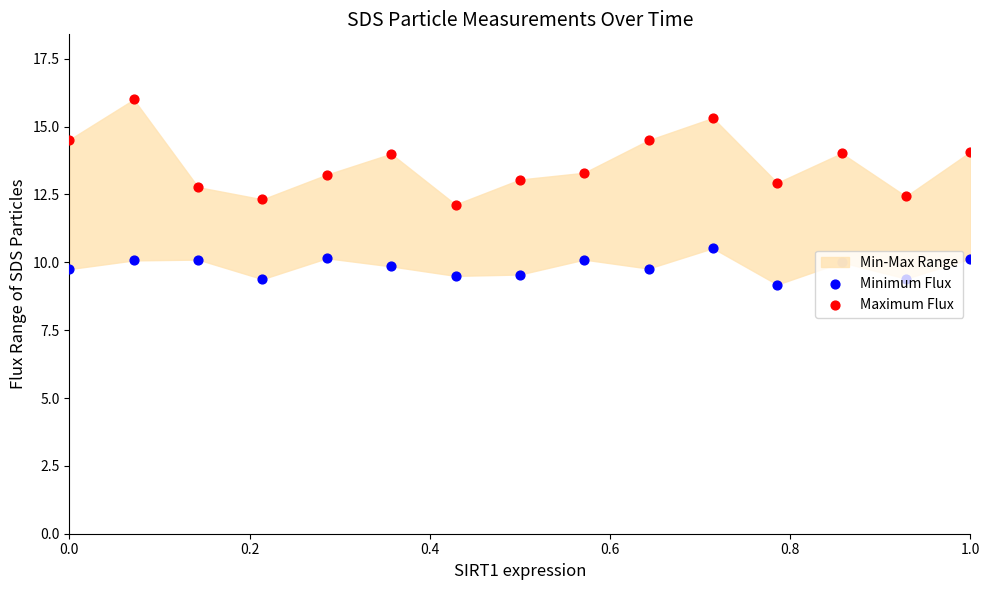

At how many categories does at least one series exceed 14?

6